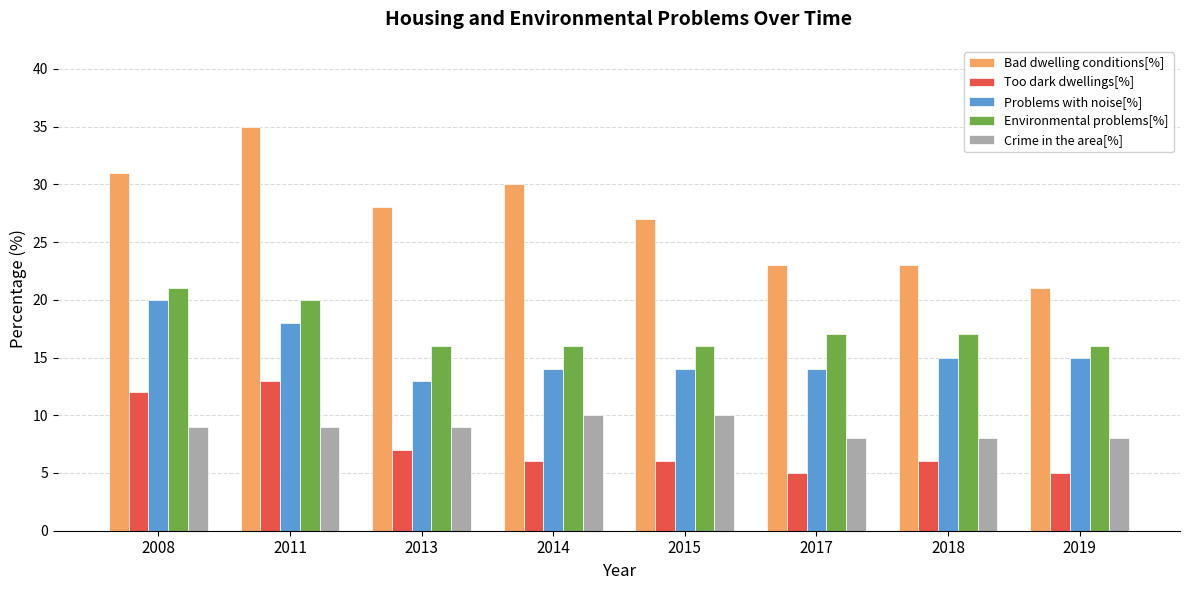

What is the average value of the Problems with noise[%] series?

15